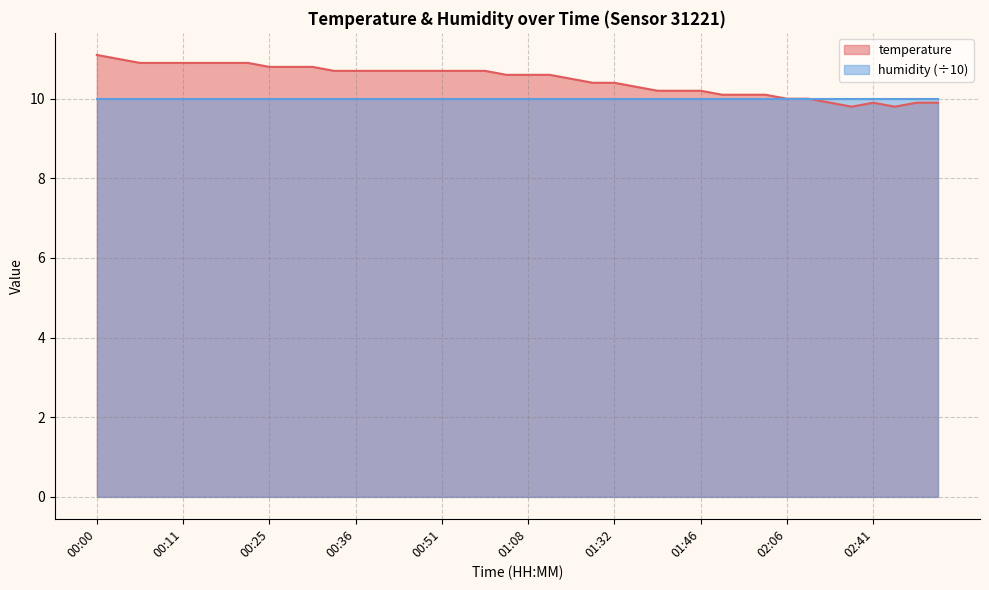

What is the sum of the values at 00:27 and 00:05?

21.7